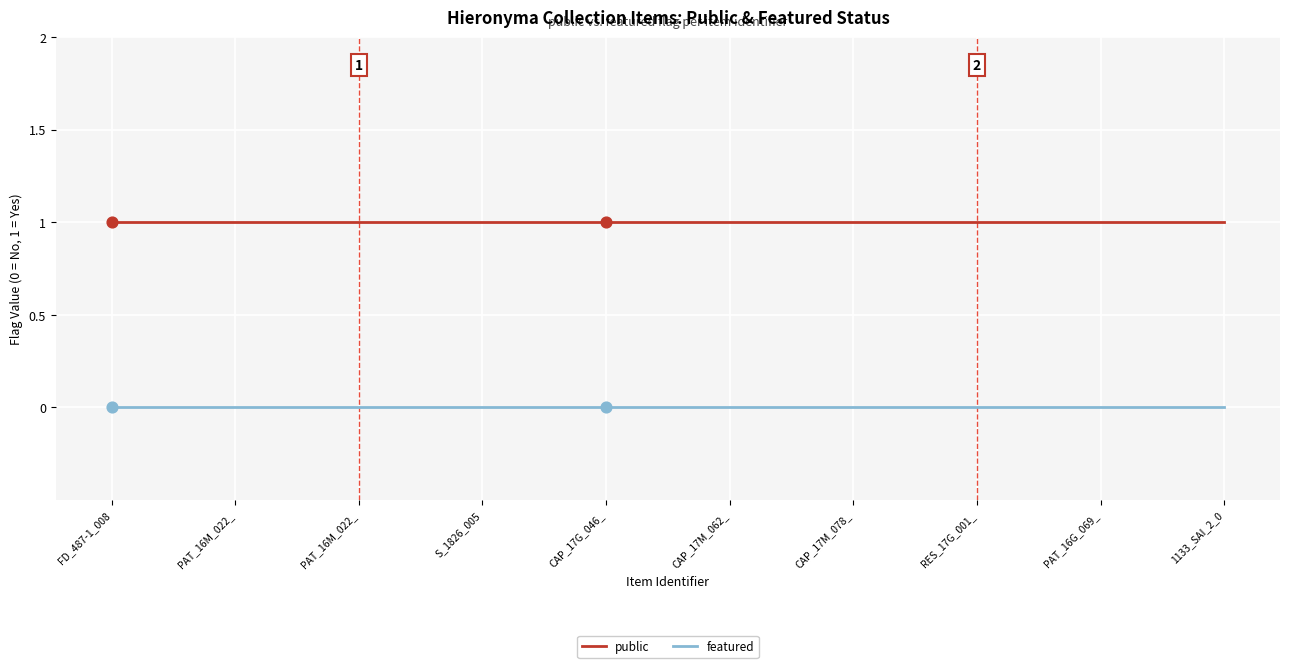

How many lines are shown in the chart?

2